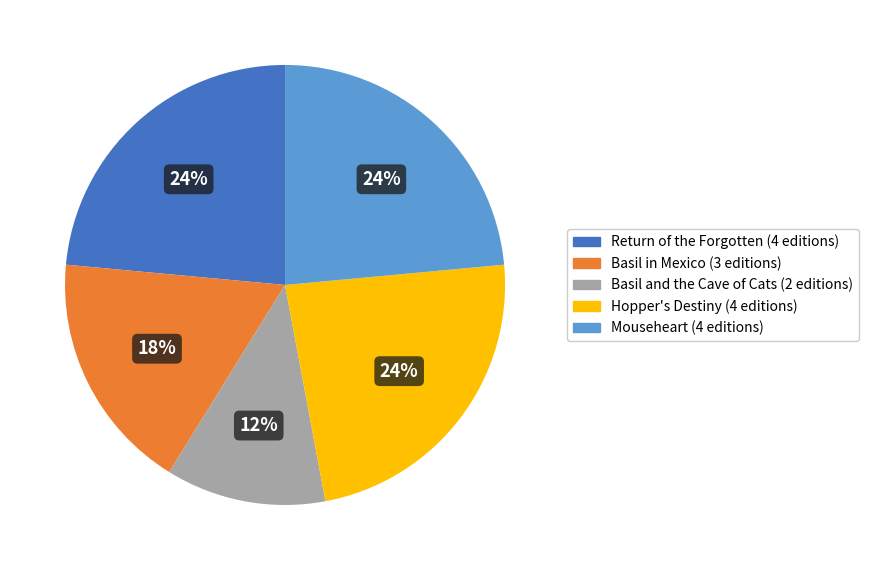

Does Basil and the Cave of Cats account for over 50% of the chart?

No